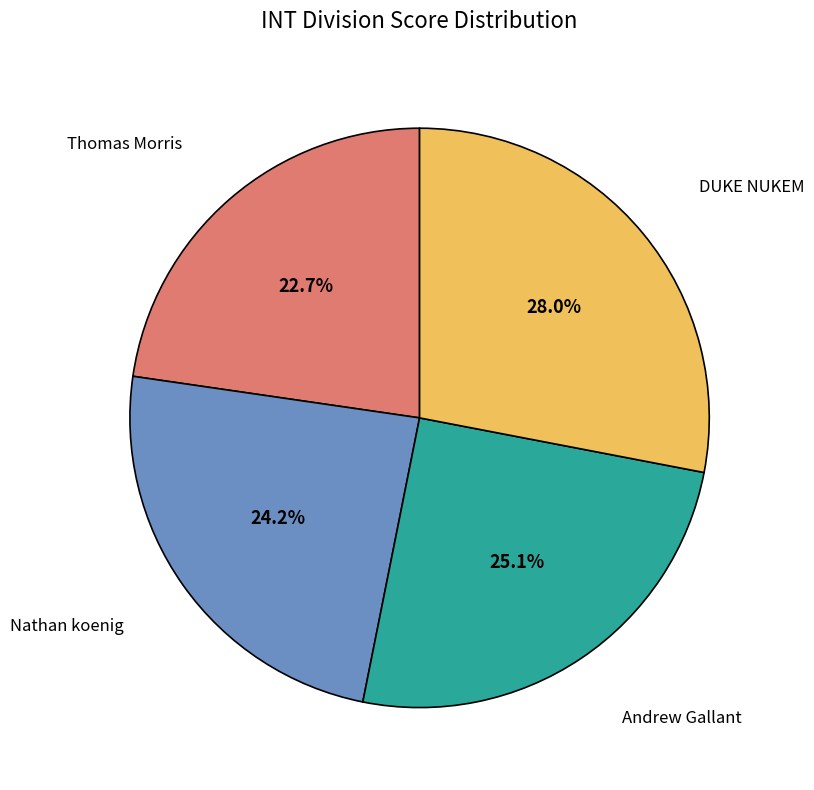

How many slices are in this pie chart?

4